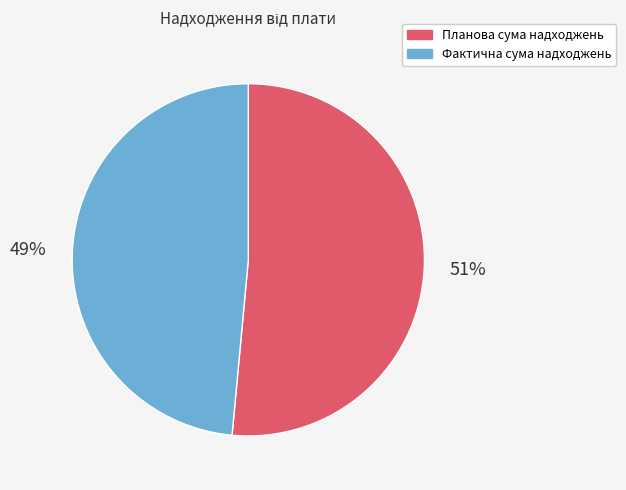

To the nearest percent, what portion does Планова сума надходжень represent?

51%